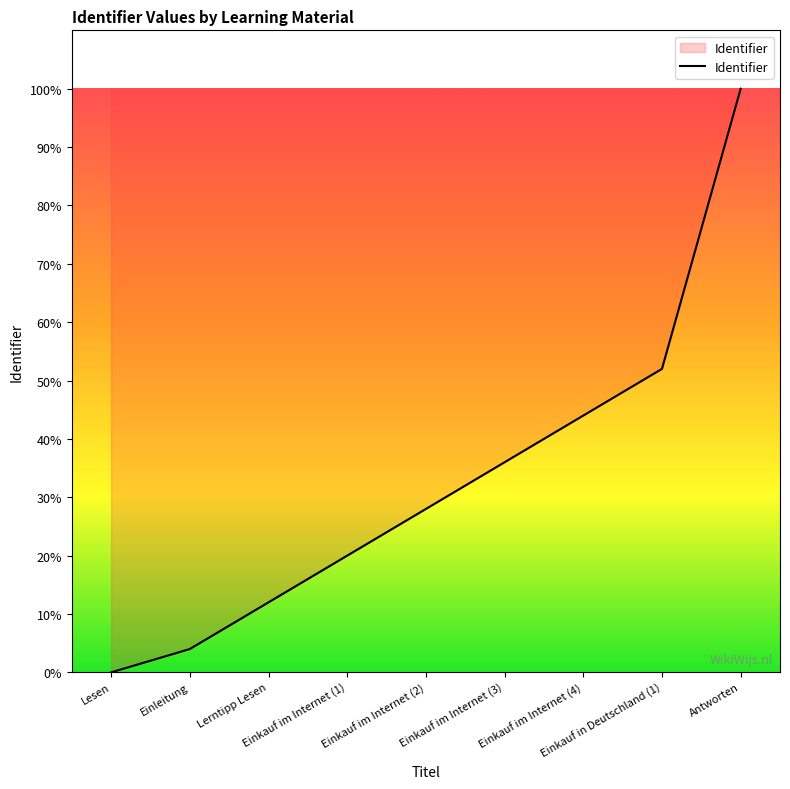

What is the difference between the maximum and minimum values?

100.0